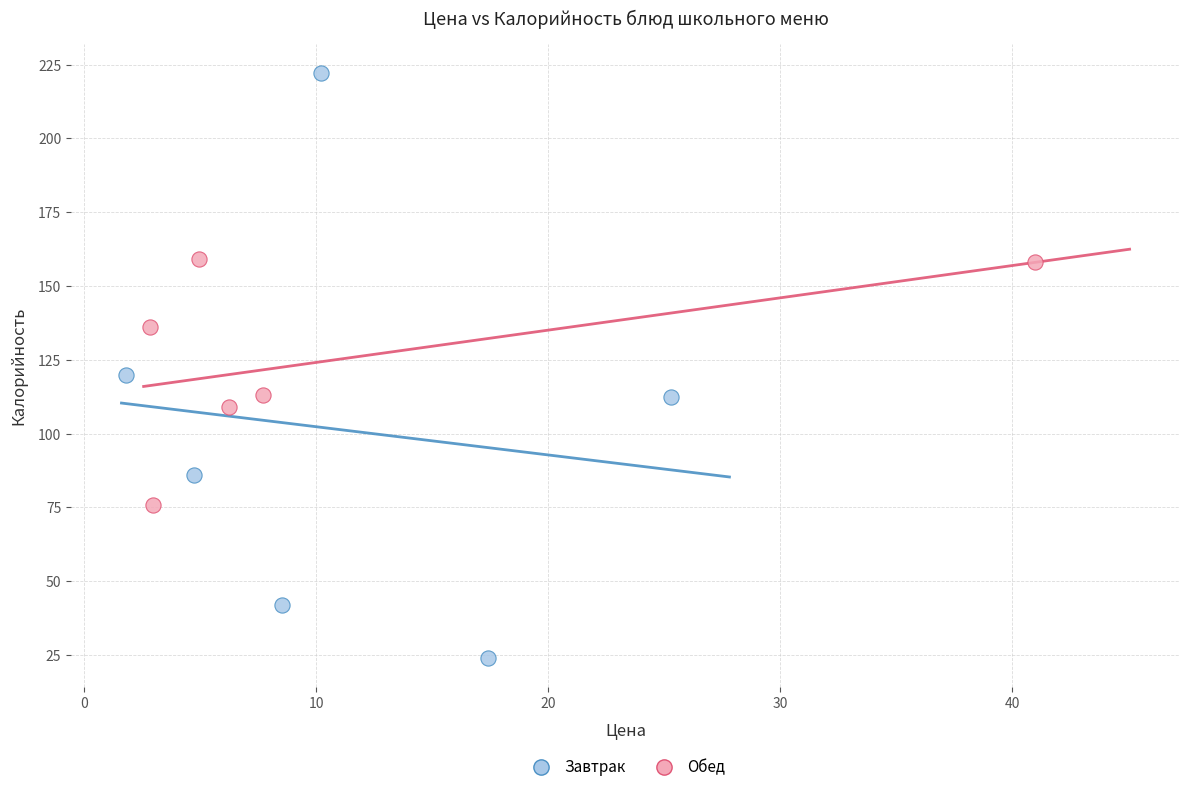

Which series contains the lowest Y value?

Завтрак